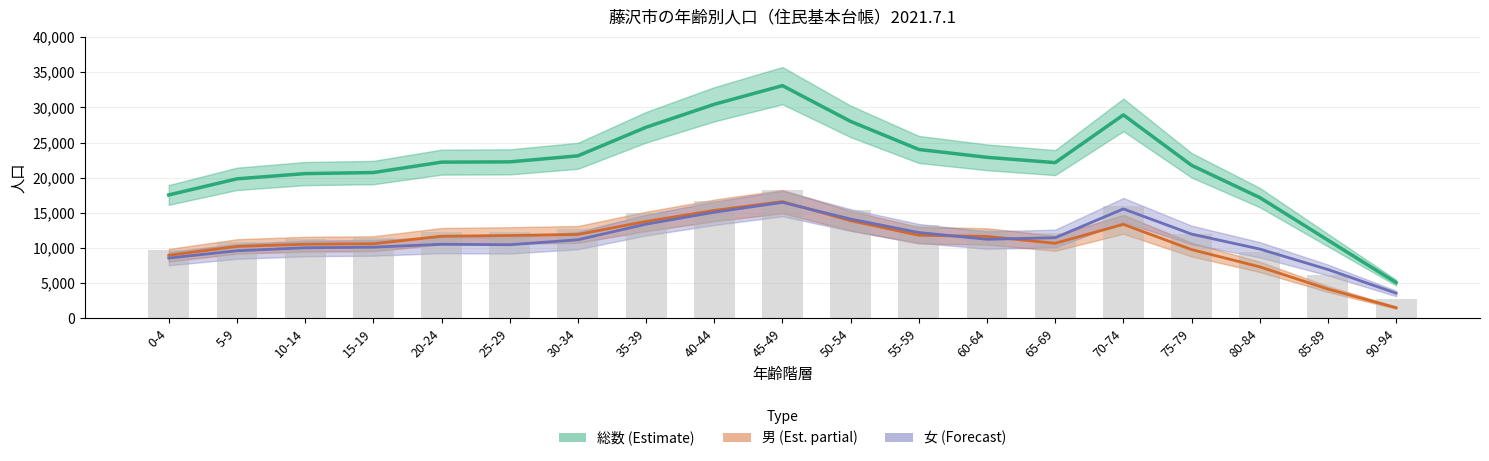

What is the label of the 12th bar from the left?

55-59